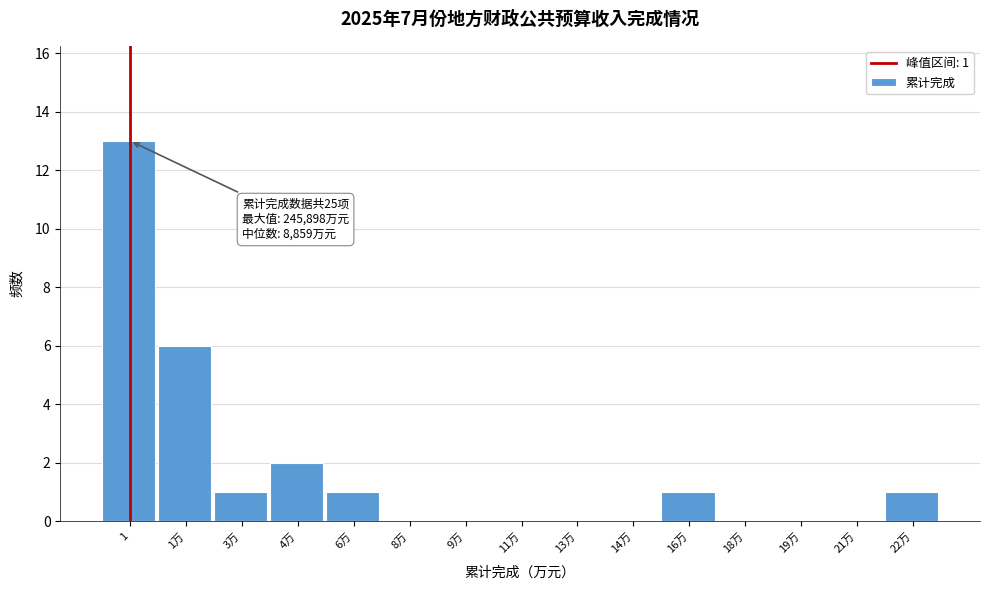

Reading left to right, list all the values displayed in this chart.

1=13	1万=6	3万=1	4万=2	6万=1	8万=0	9万=0	11万=0	13万=0	14万=0	16万=1	18万=0	19万=0	21万=0	22万=1